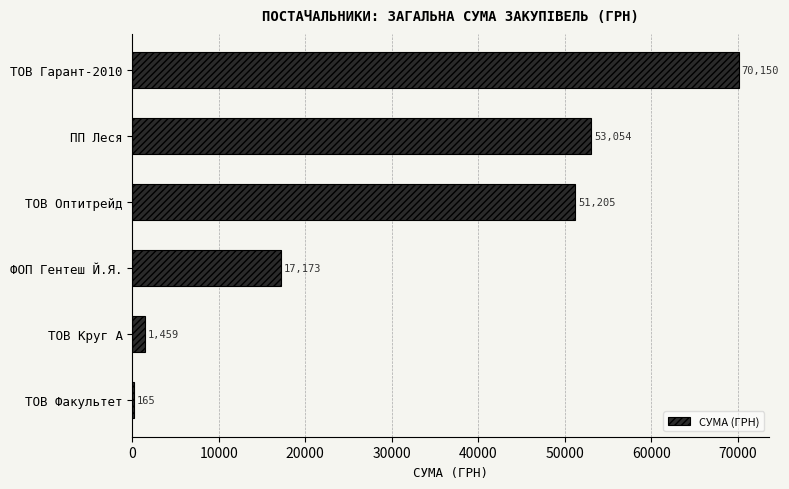

Is it true that the value at ТОВ Гарант-2010 is 98783.0?

False